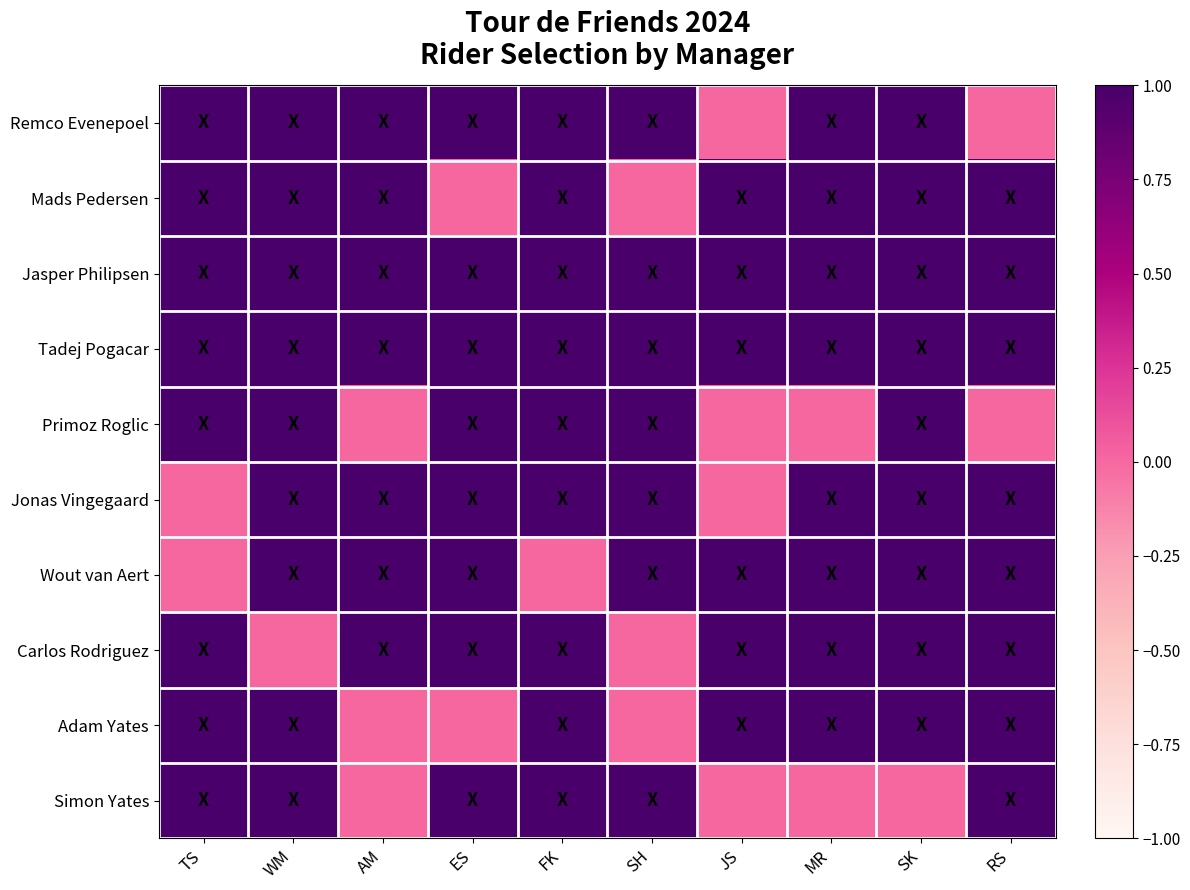

Reading left to right, extract all data points from this chart.

Remco Evenepoel: TS=1	WM=1	AM=1	ES=1	FK=1	SH=1	JS=0	MR=1	SK=1	RS=0
Mads Pedersen: TS=1	WM=1	AM=1	ES=0	FK=1	SH=0	JS=1	MR=1	SK=1	RS=1
Jasper Philipsen: TS=1	WM=1	AM=1	ES=1	FK=1	SH=1	JS=1	MR=1	SK=1	RS=1
Tadej Pogacar: TS=1	WM=1	AM=1	ES=1	FK=1	SH=1	JS=1	MR=1	SK=1	RS=1
Primoz Roglic: TS=1	WM=1	AM=0	ES=1	FK=1	SH=1	JS=0	MR=0	SK=1	RS=0
Jonas Vingegaard: TS=0	WM=1	AM=1	ES=1	FK=1	SH=1	JS=0	MR=1	SK=1	RS=1
Wout van Aert: TS=0	WM=1	AM=1	ES=1	FK=0	SH=1	JS=1	MR=1	SK=1	RS=1
Carlos Rodriguez: TS=1	WM=0	AM=1	ES=1	FK=1	SH=0	JS=1	MR=1	SK=1	RS=1
Adam Yates: TS=1	WM=1	AM=0	ES=0	FK=1	SH=0	JS=1	MR=1	SK=1	RS=1
Simon Yates: TS=1	WM=1	AM=0	ES=1	FK=1	SH=1	JS=0	MR=0	SK=0	RS=1